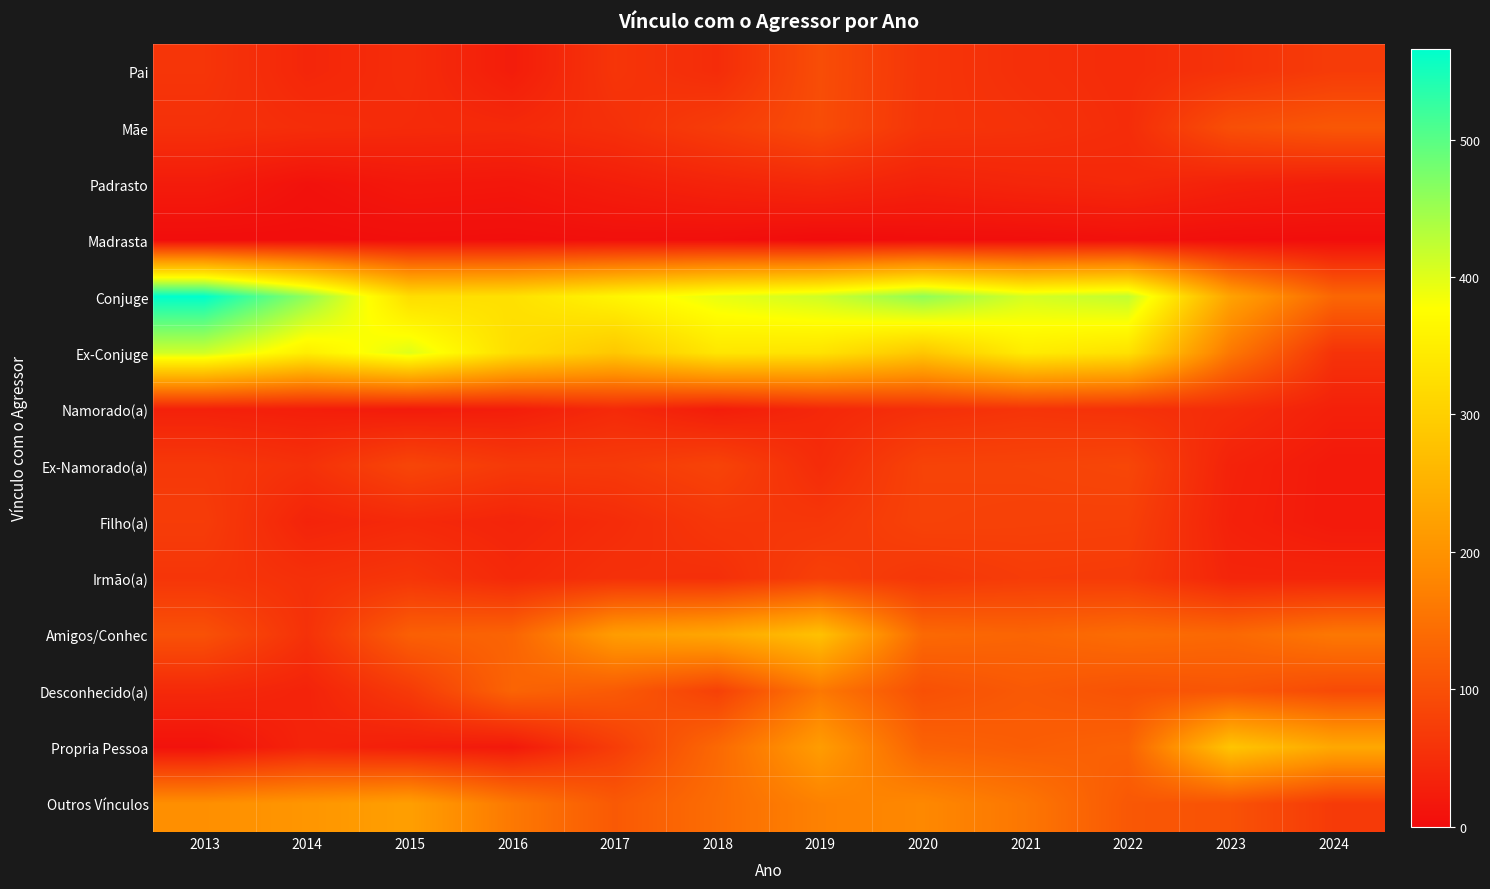

What is the greatest value displayed?

566